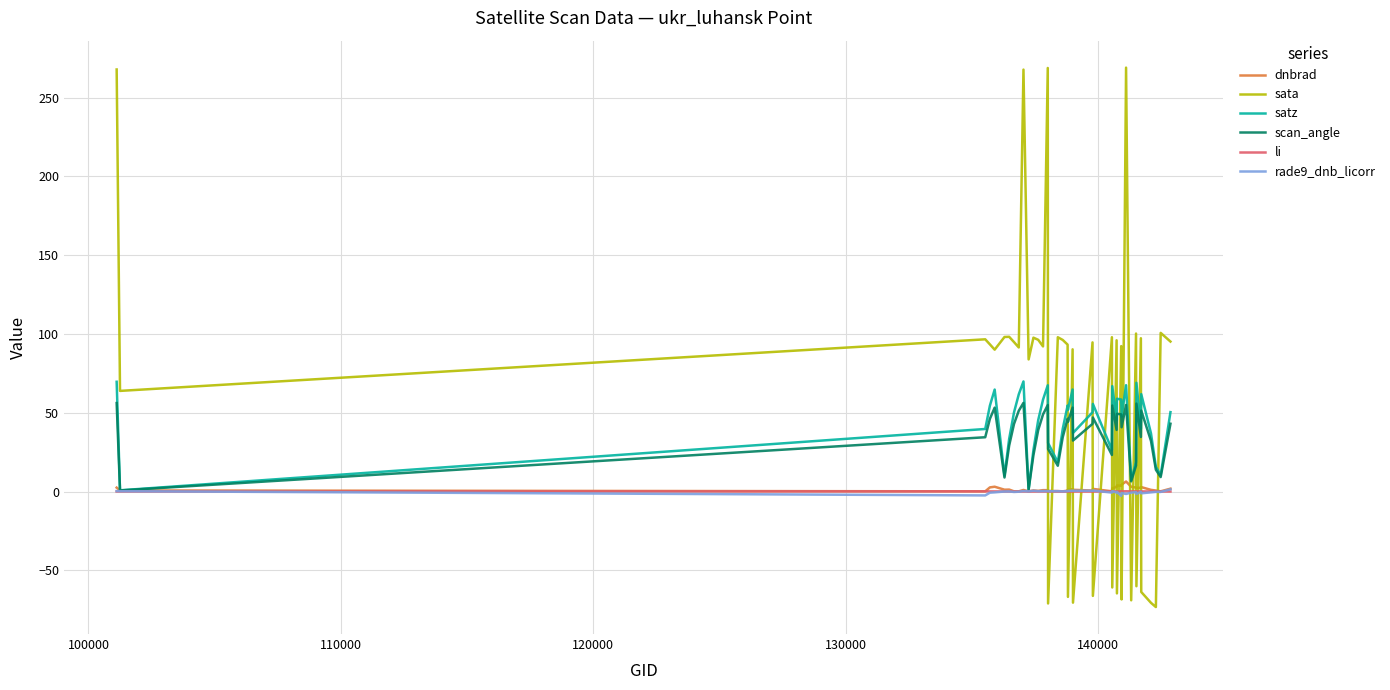

How many intersections are there between li and sata?

20